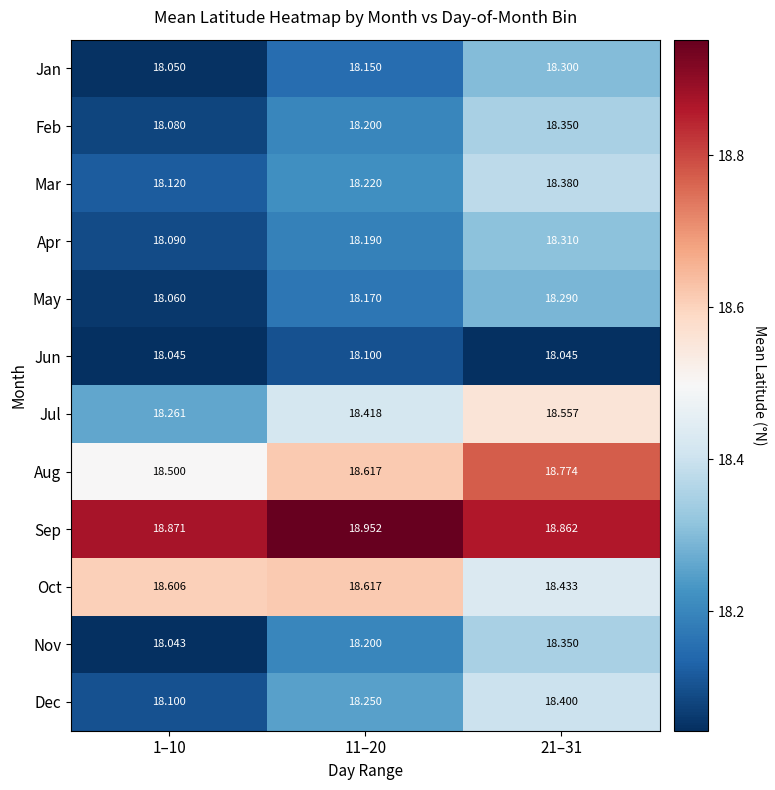

Which series has the widest spread of values?

Nov